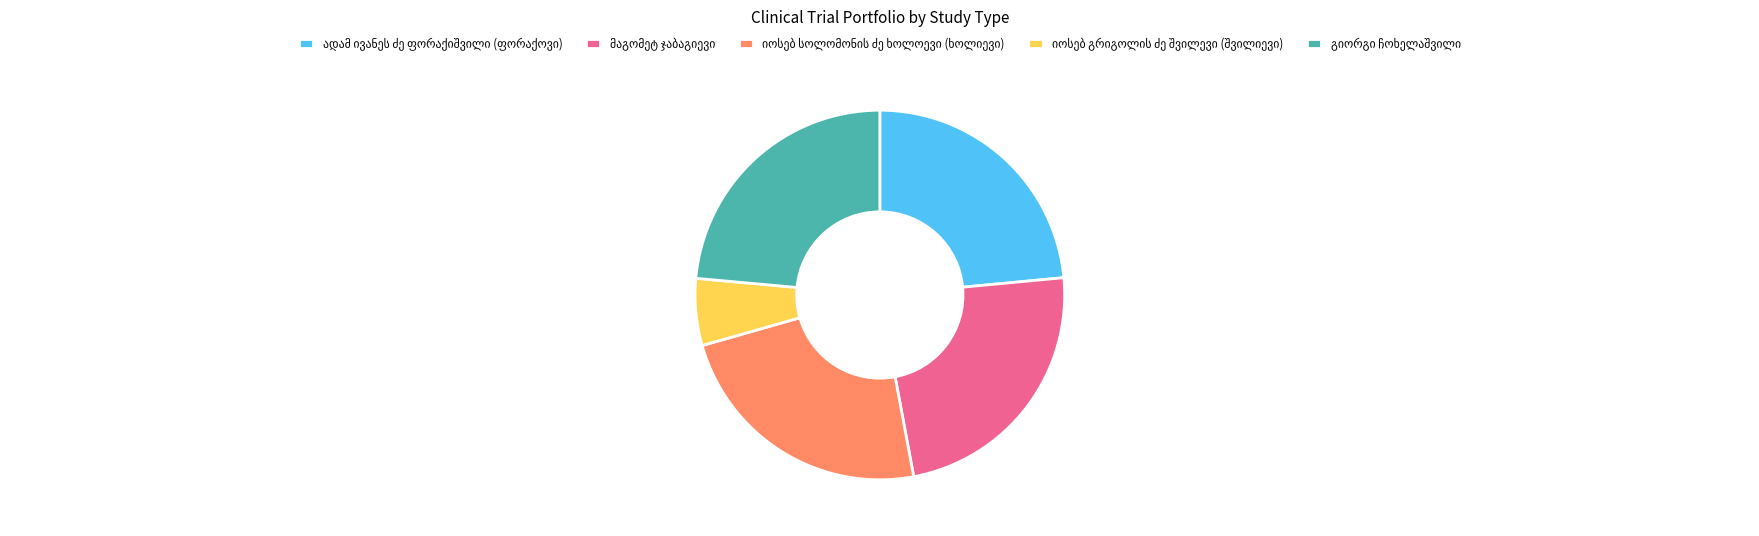

Is there any slice that represents more than half of the pie?

No